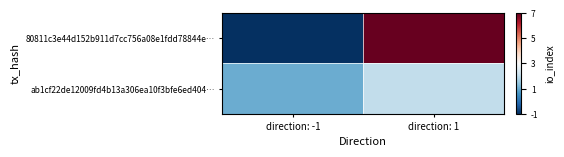

What is the difference between the highest and lowest values at direction: 1?

5